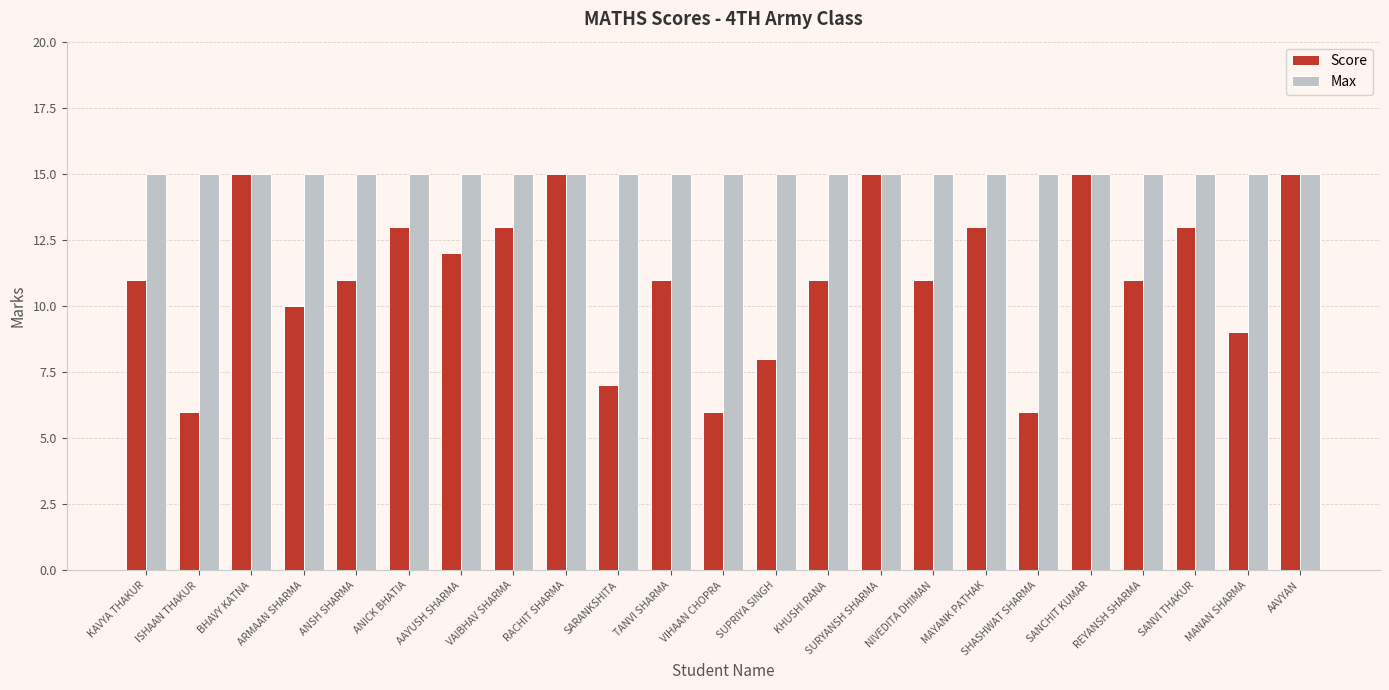

Reading right to left, extract all data points from this chart.

Score: 15	9	13	11	15	6	13	11	15	11	8	6	11	7	15	13	12	13	11	10	15	6	11
Max: 15	15	15	15	15	15	15	15	15	15	15	15	15	15	15	15	15	15	15	15	15	15	15